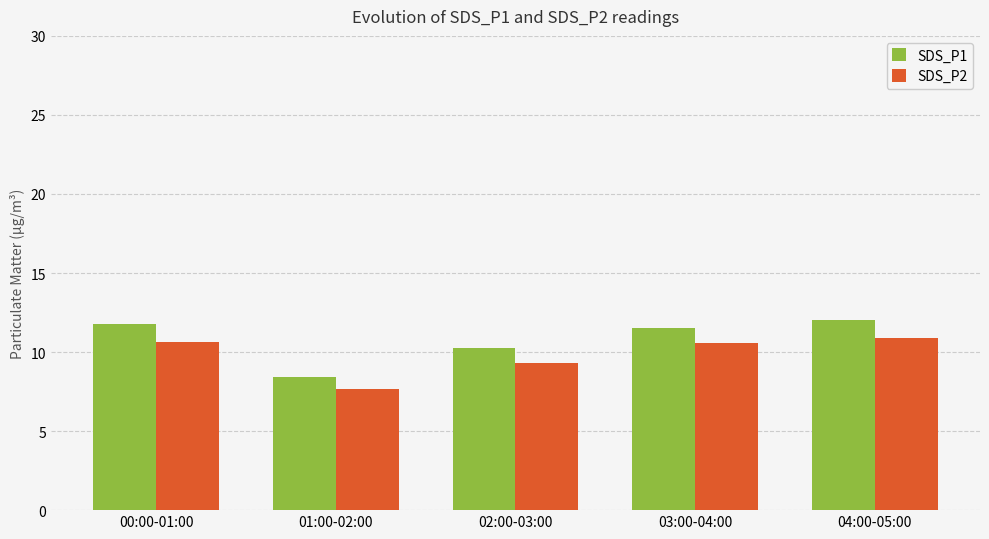

Are the bars horizontal?

No